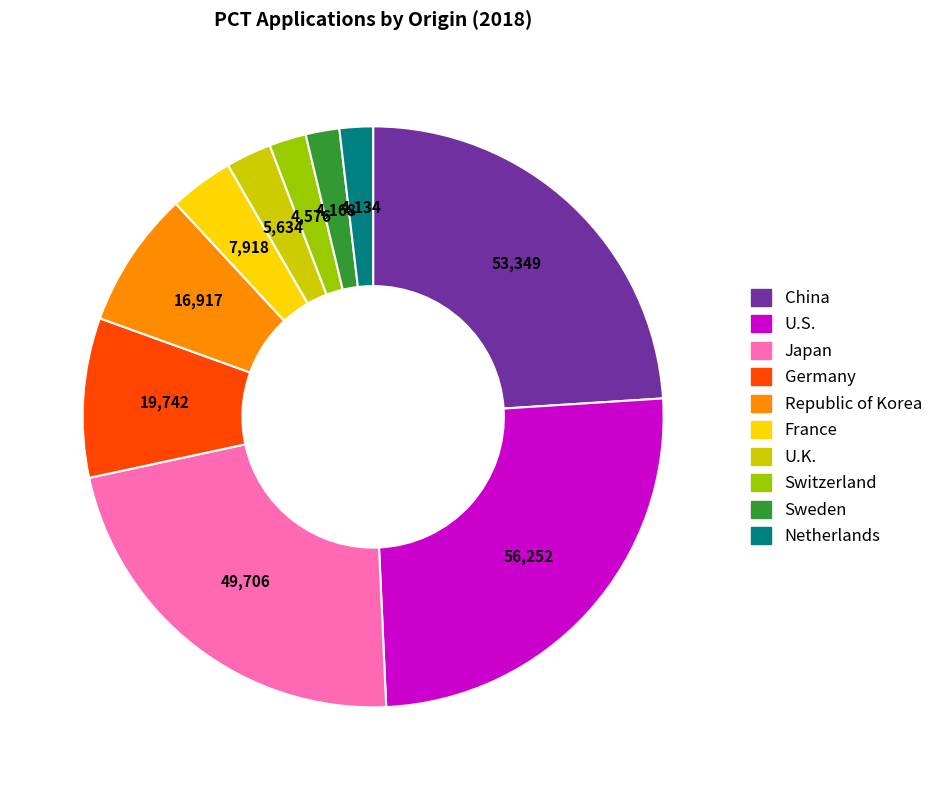

Approximately how many times larger is the value at Switzerland compared to France?

0.6